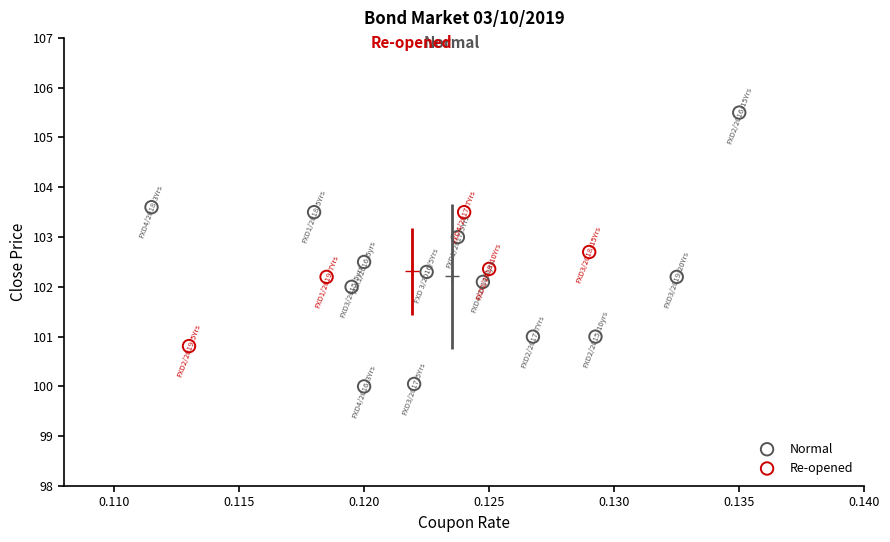

Which series has the widest spread of Y values?

Normal